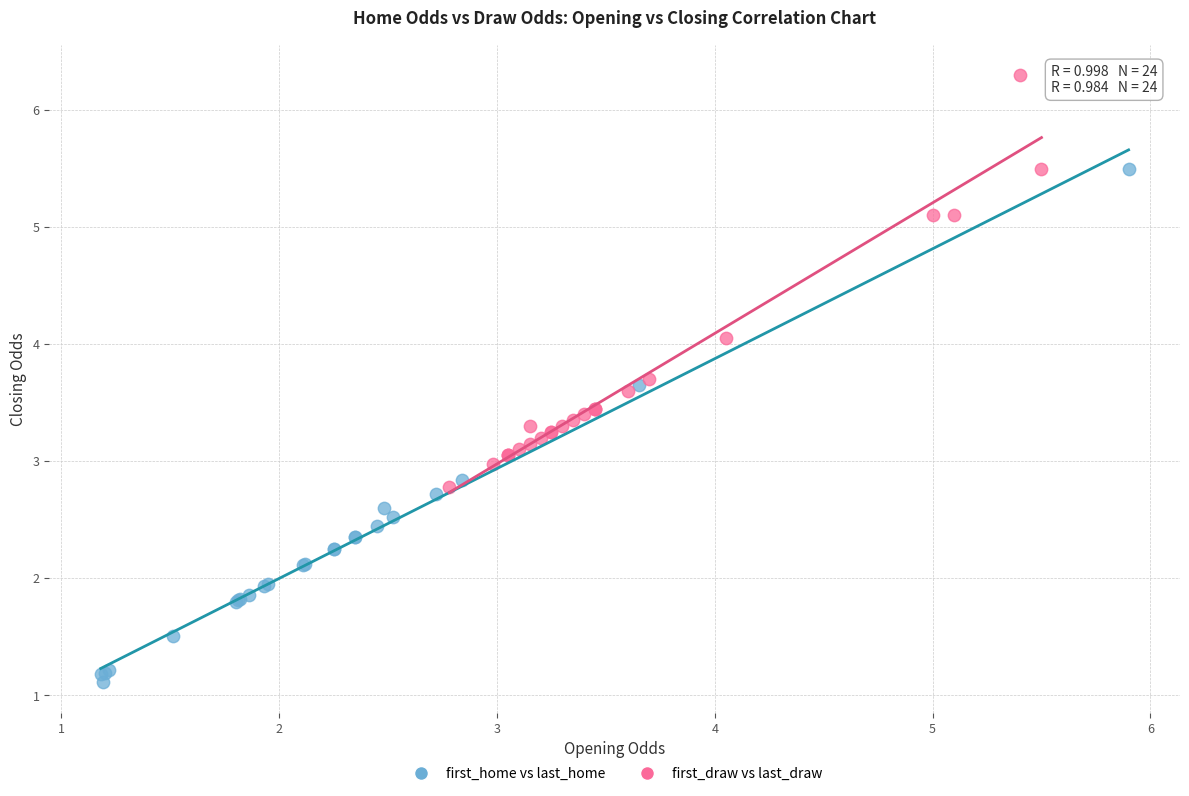

Which series contains the highest Y value?

first_draw vs last_draw